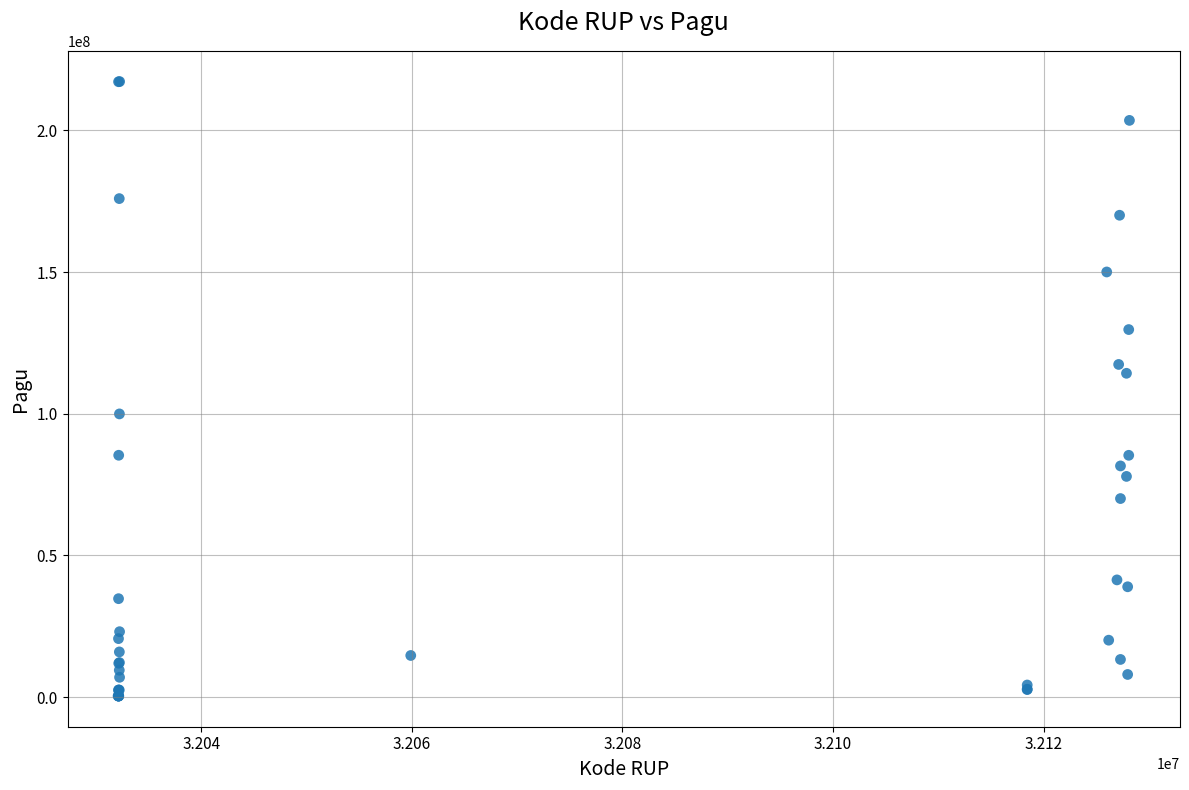

What Y value in the scatter plot is closest to 108830000?

114296000